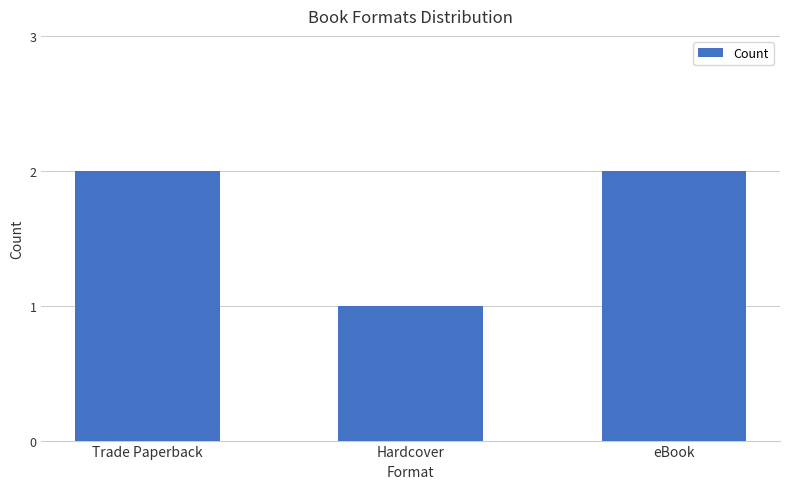

Are the bars grouped side by side (vs. stacked)?

No